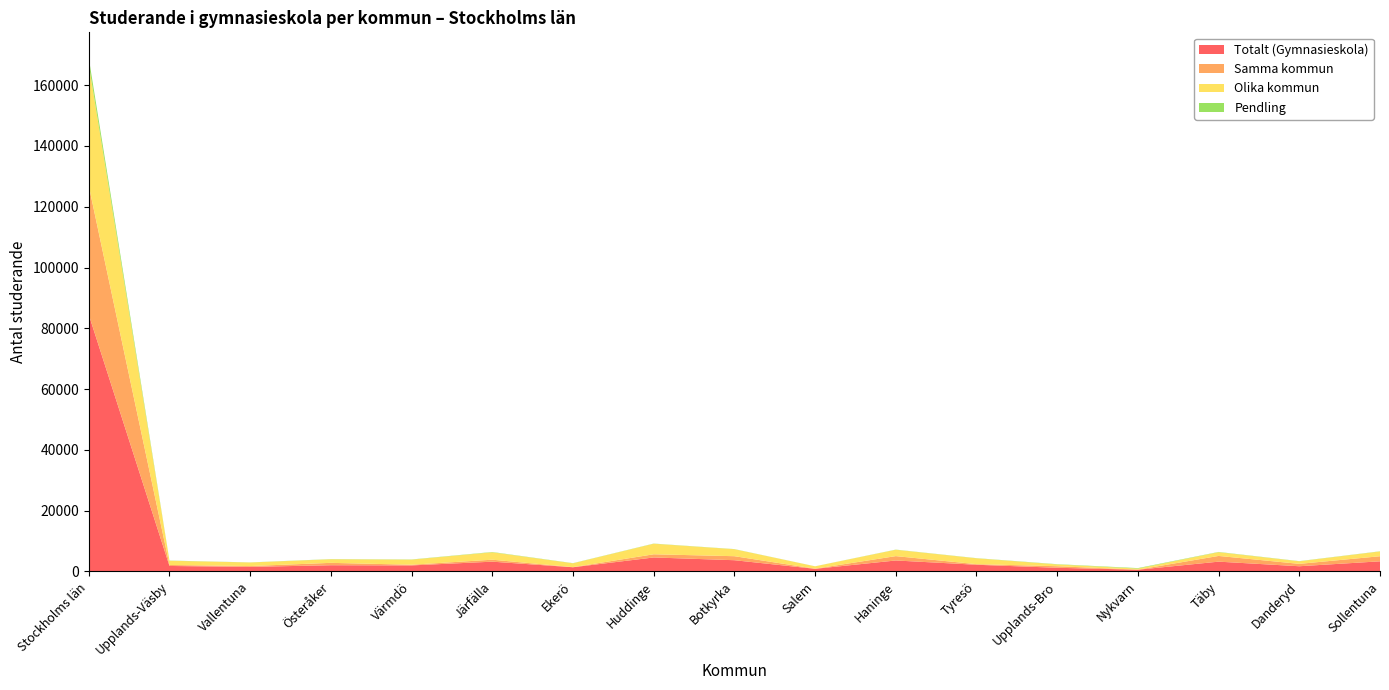

Reading left to right, list all the values displayed in this chart.

Totalt (Gymnasieskola): 84477	1774	1475	2015	1957	3188	1349	4573	3666	835	3579	2173	1180	536	3195	1682	3303
Samma kommun: 42399	328	269	786	227	648	33	1046	1322	44	1436	197	508	27	1881	784	1673
Olika kommun: 39971	1387	1176	1174	1667	2439	1266	3470	2298	774	2092	1925	590	349	1228	843	1572
Pendling: 2107	59	30	55	63	101	50	57	46	17	51	51	82	160	86	55	58